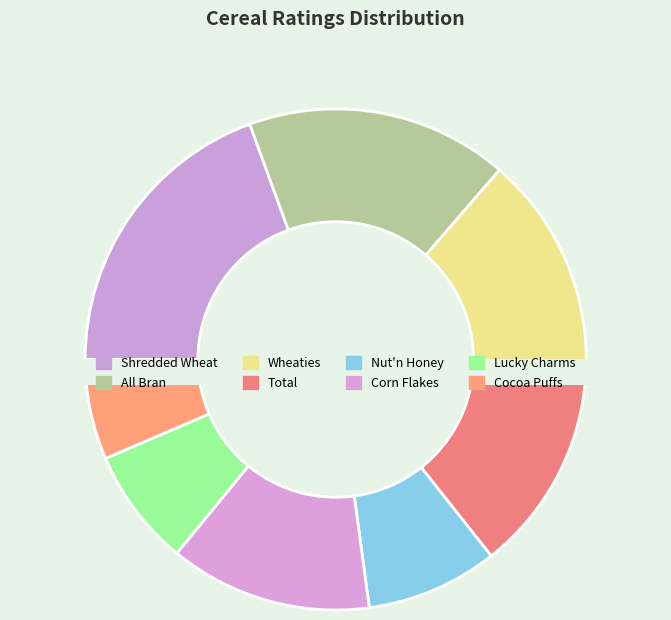

Does any single category account for the majority?

No